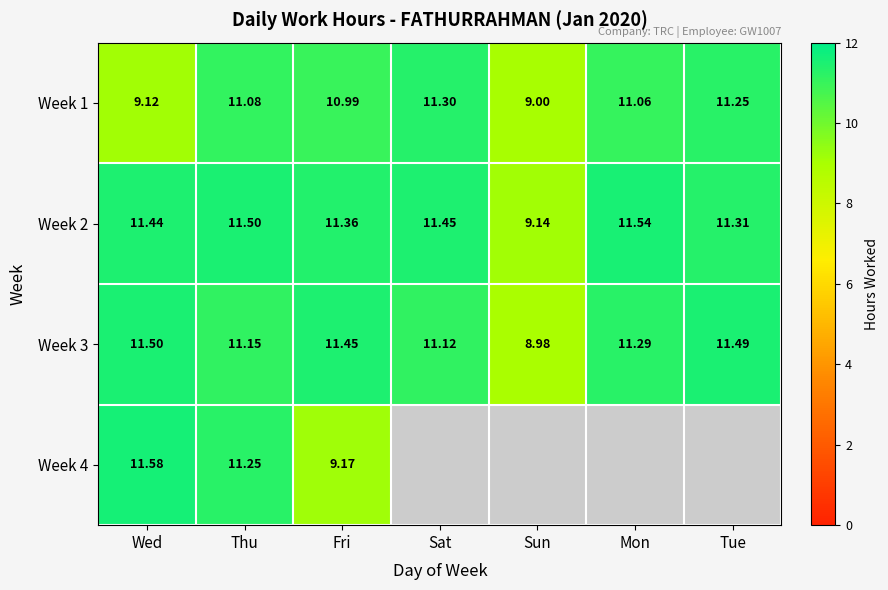

At how many categories does at least one series exceed 10?

6